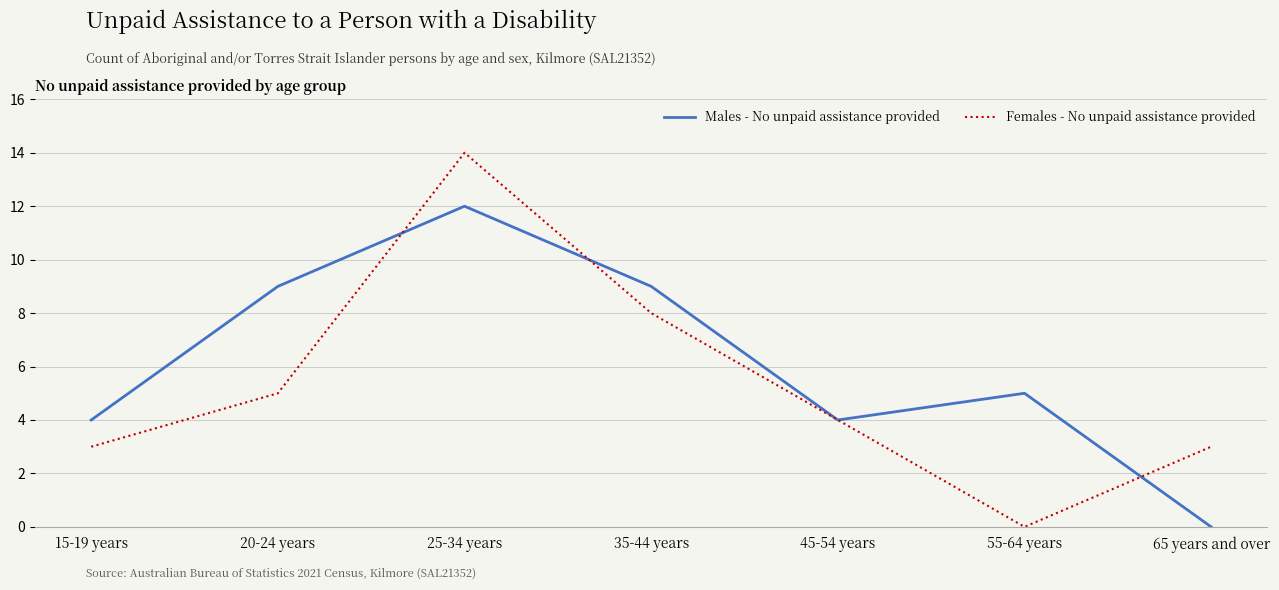

Where is Males - No unpaid assistance provided nearest to the value 6?

55-64 years